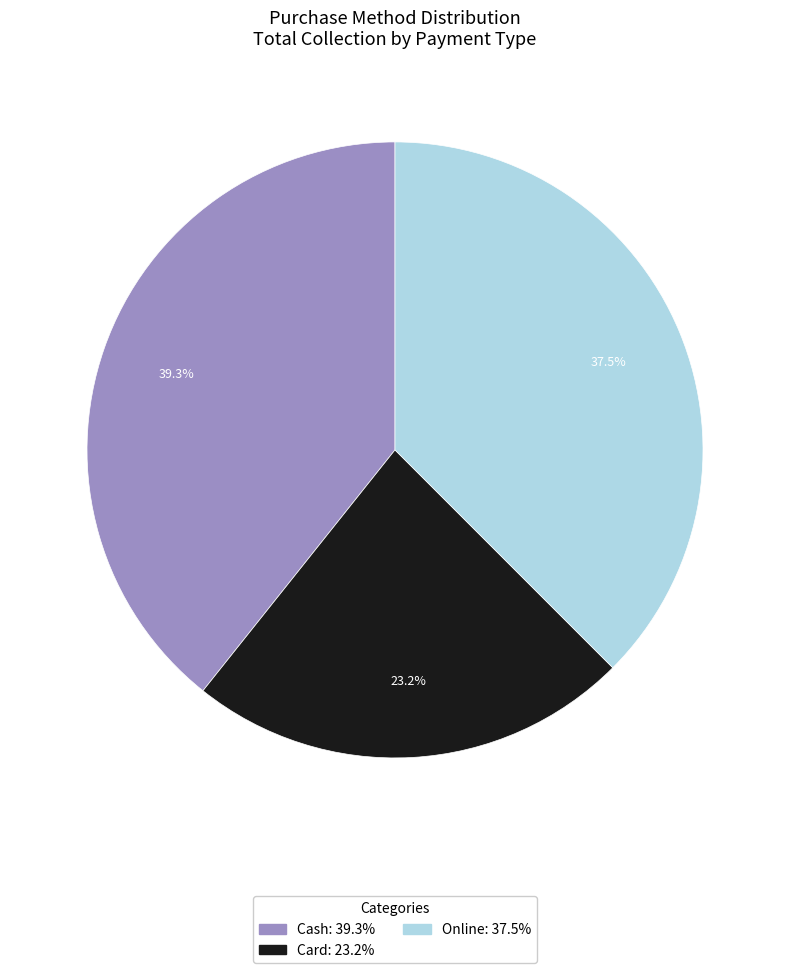

Approximately how many times larger is the value at Card: 23.2% compared to Cash: 39.3%?

0.6